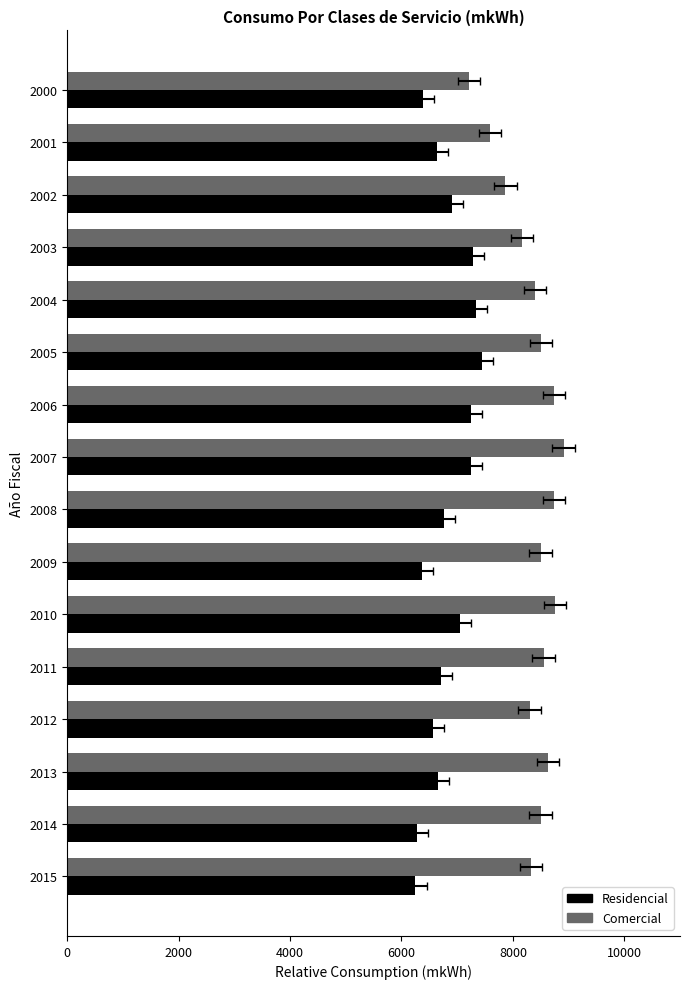

What position from the right is 13?

3